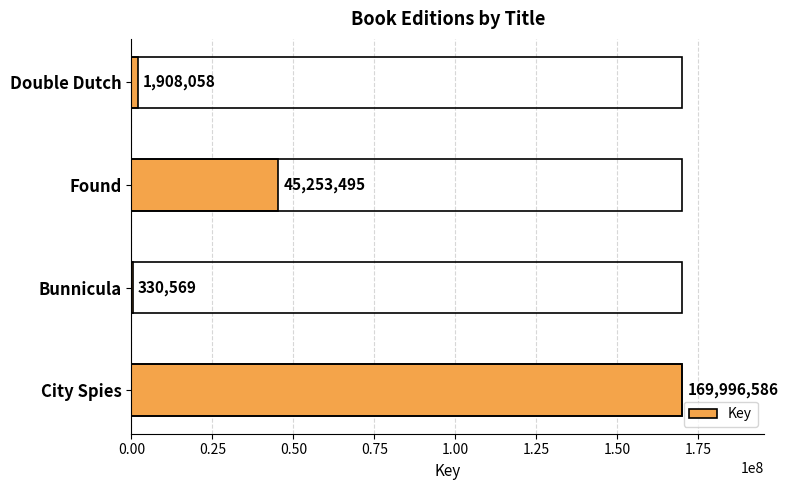

Does the chart contain stacked bars?

No